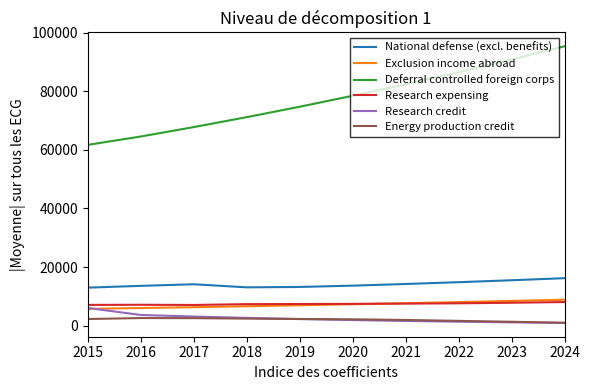

Does the chart have visible grid lines?

No